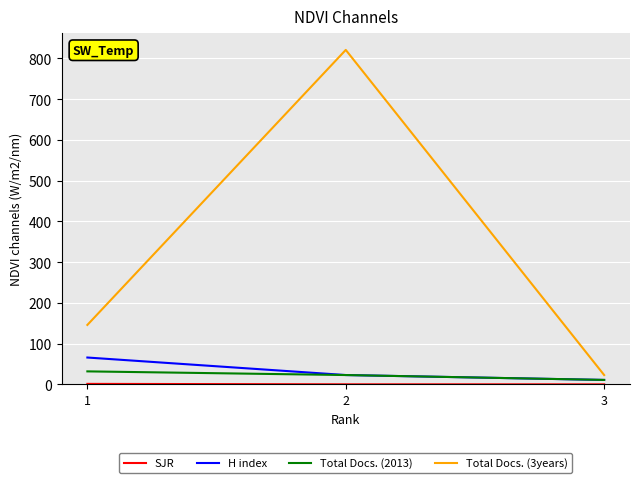

The value of Total Docs. (3years) at 2 is 1081.6. True or false?

False